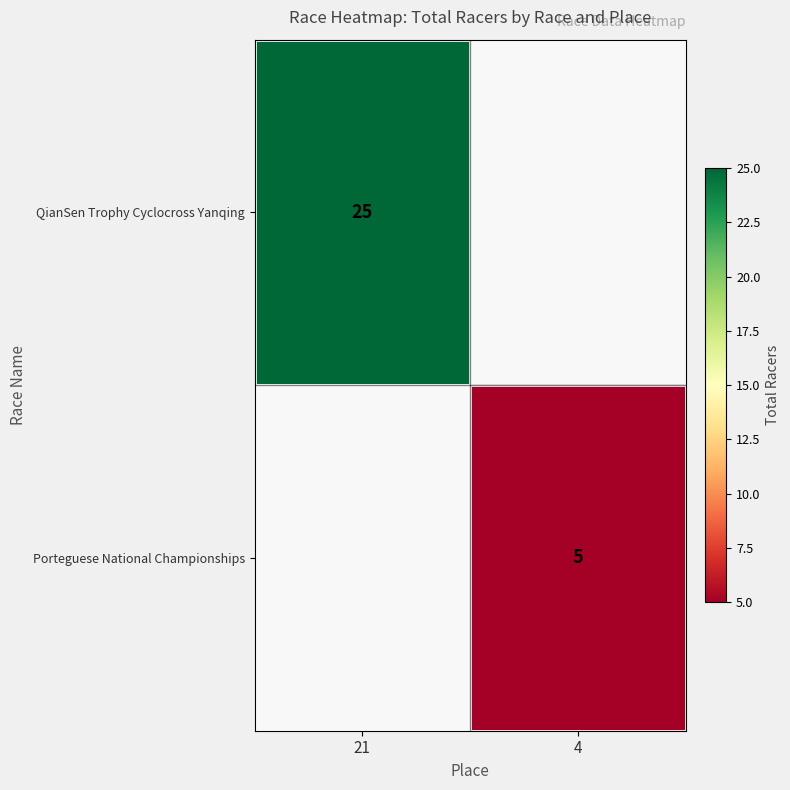

True or false: QianSen Trophy Cyclocross Yanqing has a value of 43 at 21.

False